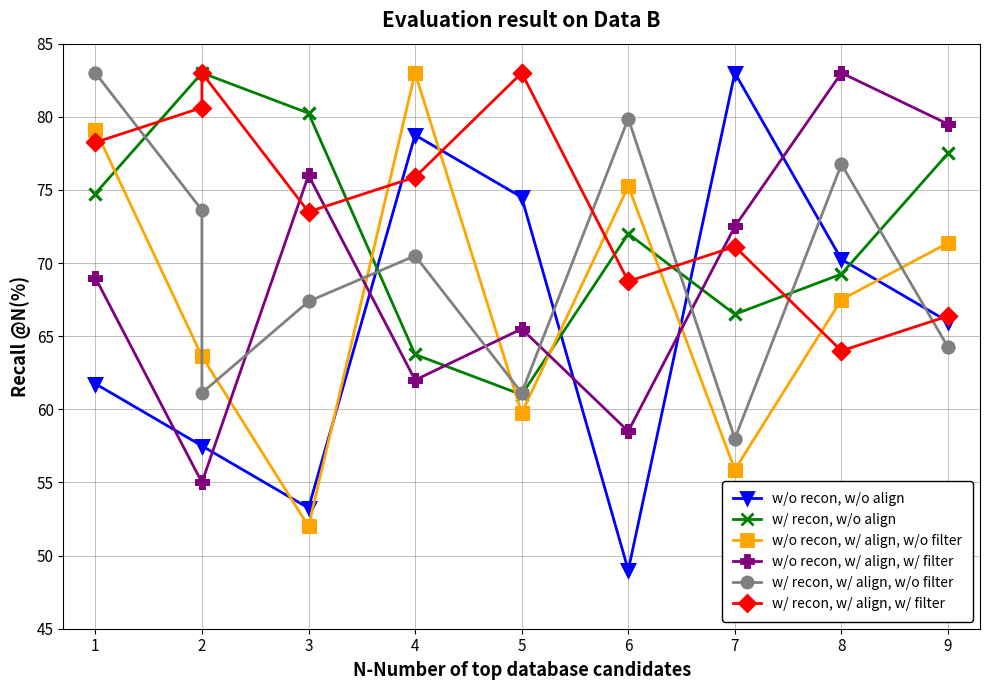

What is the total value across all series at 0?

445.9